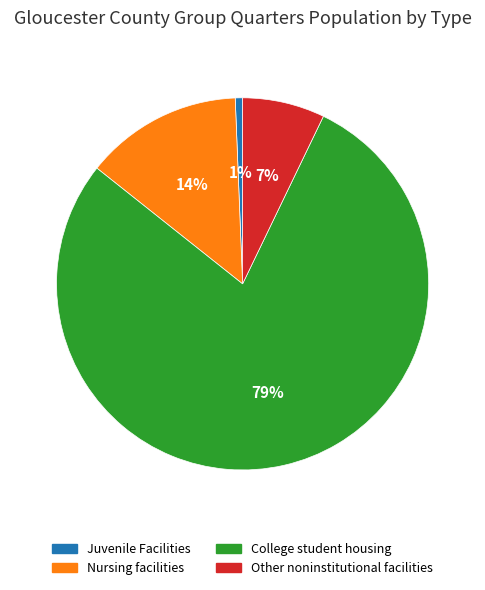

Is there a majority slice in this chart?

Yes